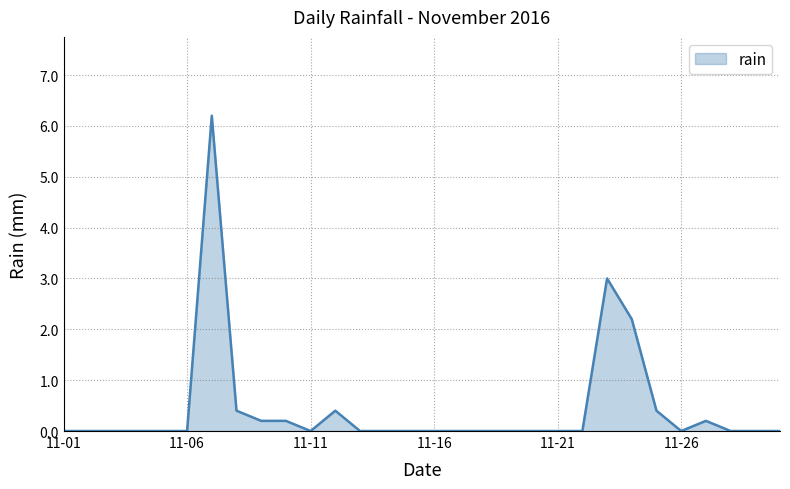

Reading left to right, what are all the values shown in this chart?

0.0	0.0	0.0	0.0	0.0	0.0	6.2	0.4	0.2	0.2	0.0	0.4	0.0	0.0	0.0	0.0	0.0	0.0	0.0	0.0	0.0	0.0	3.0	2.2	0.4	0.0	0.2	0.0	0.0	0.0